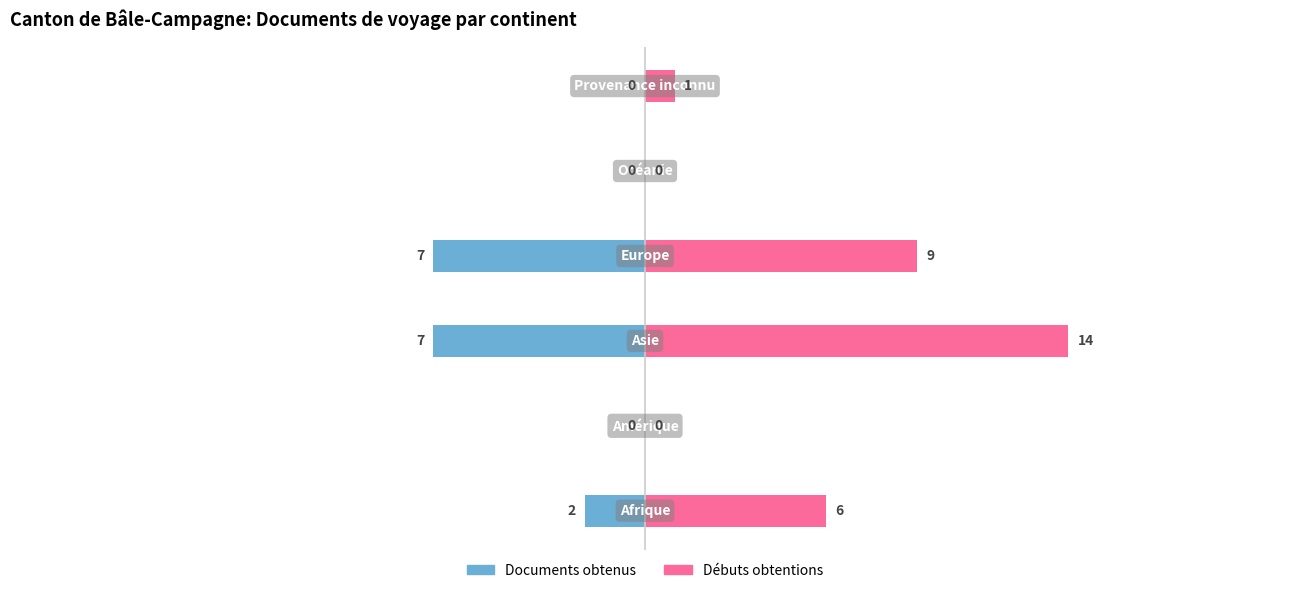

Between 1 and 4, which series saw the biggest shift?

Documents obtenus